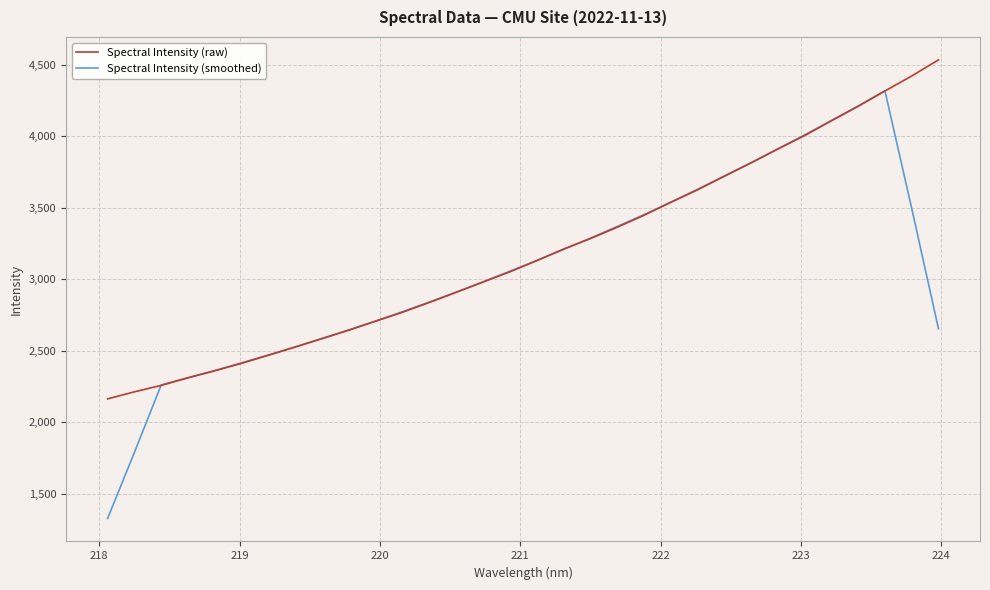

List the series in order of their peak value, highest first.

Spectral Intensity (raw), Spectral Intensity (smoothed)